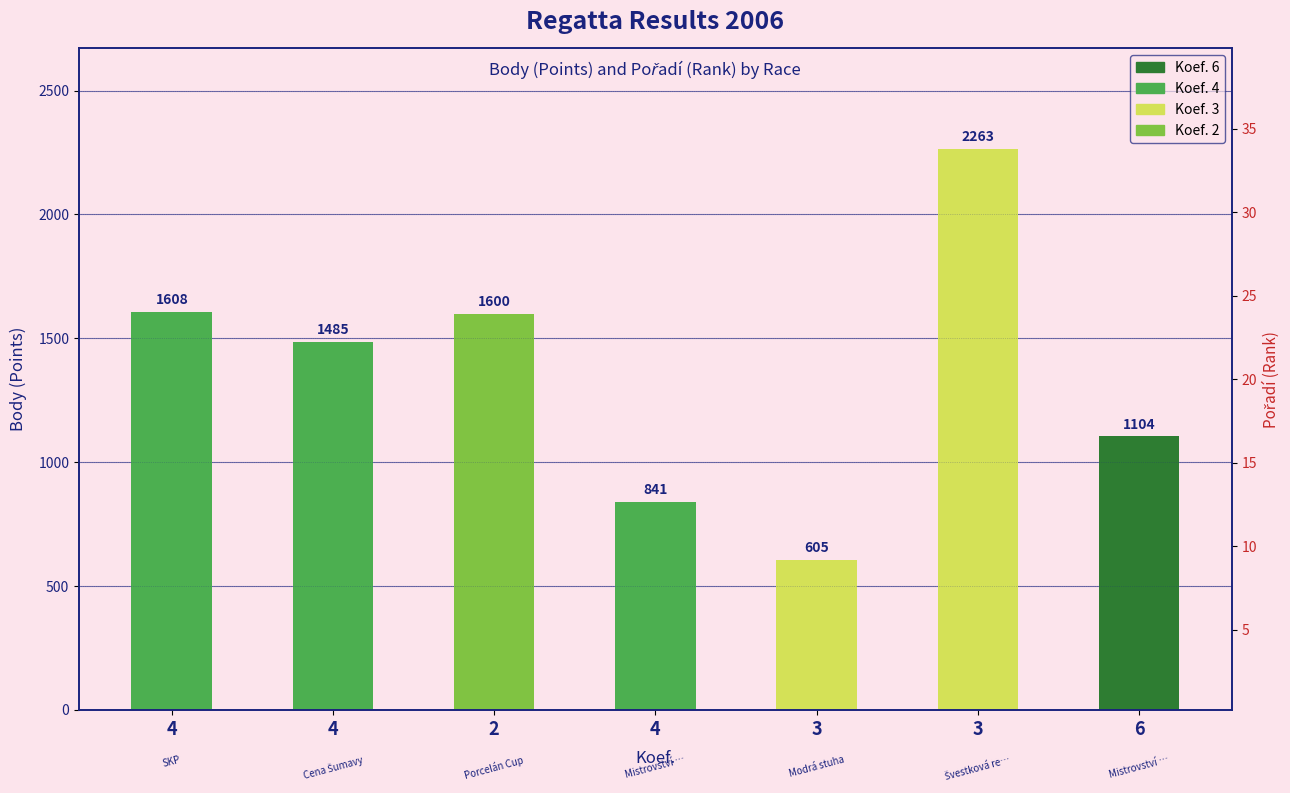

Count the number of categories in the chart.

7